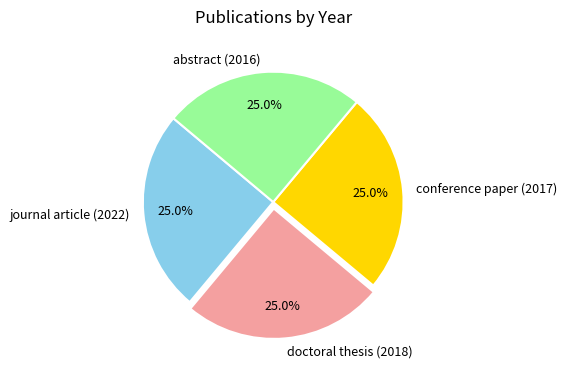

What is the ratio of the value at doctoral thesis (2018) to the value at abstract (2016)?

1.0